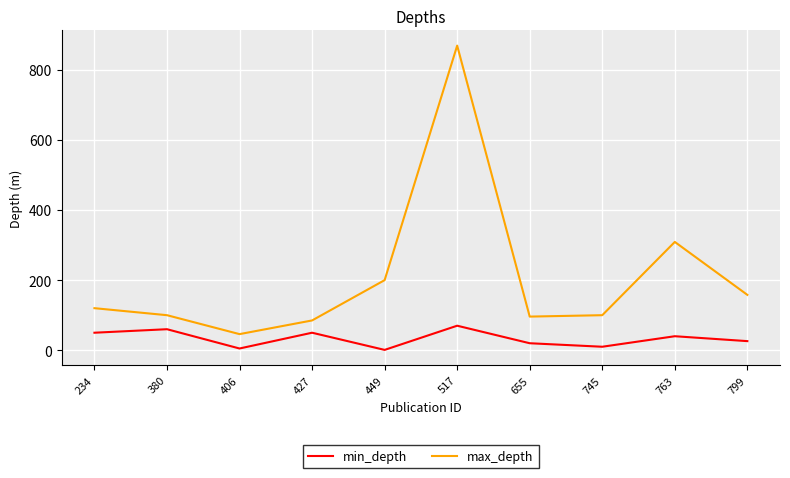

What is the greatest value displayed?

869